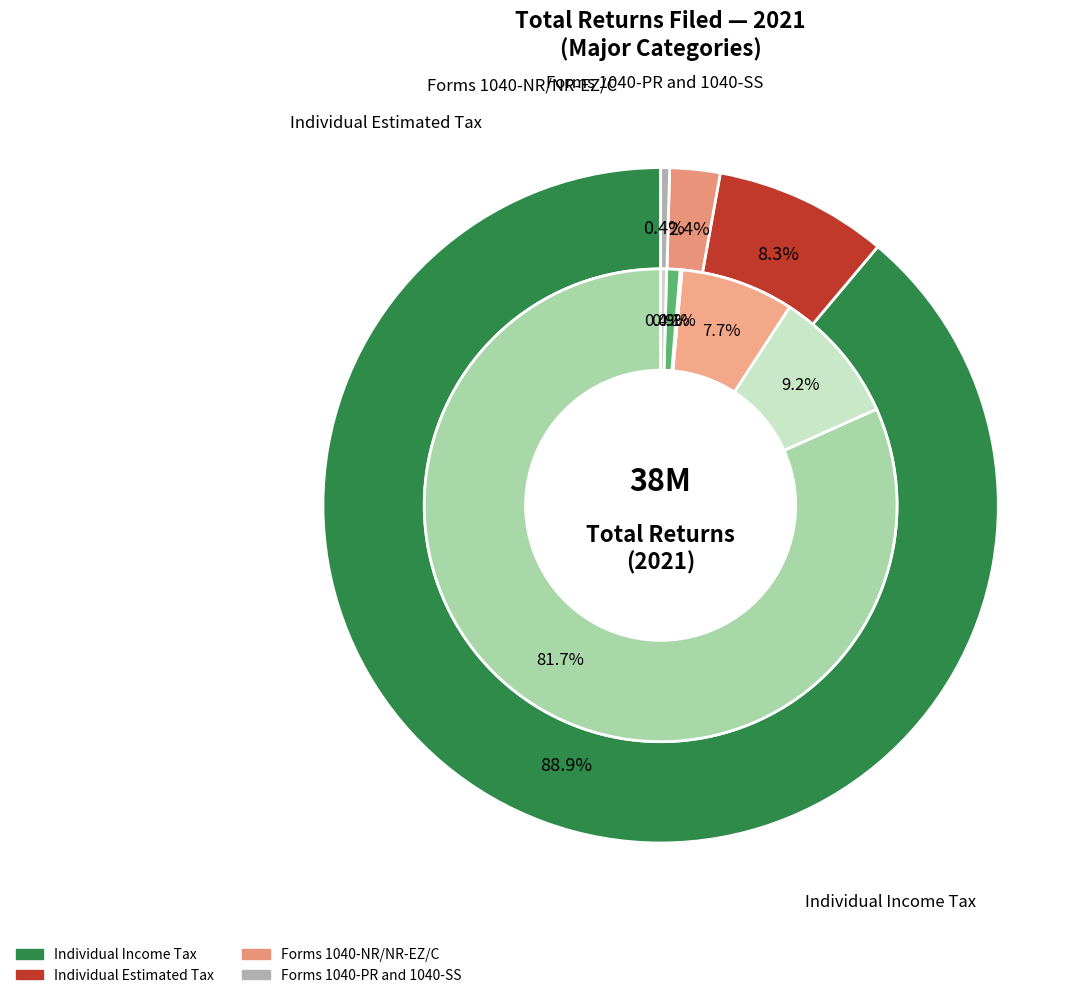

How many slices are in this pie chart?

4